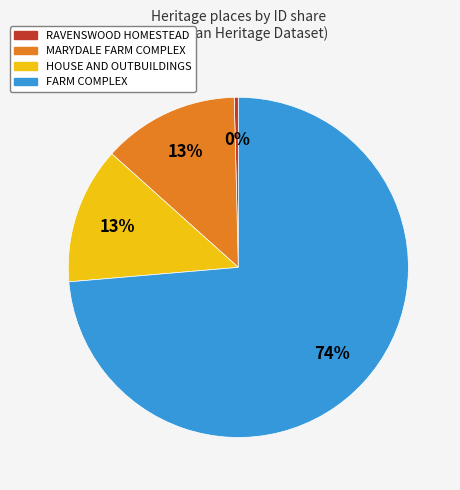

To the nearest percent, what percentage of the pie is HOUSE AND OUTBUILDINGS?

13%